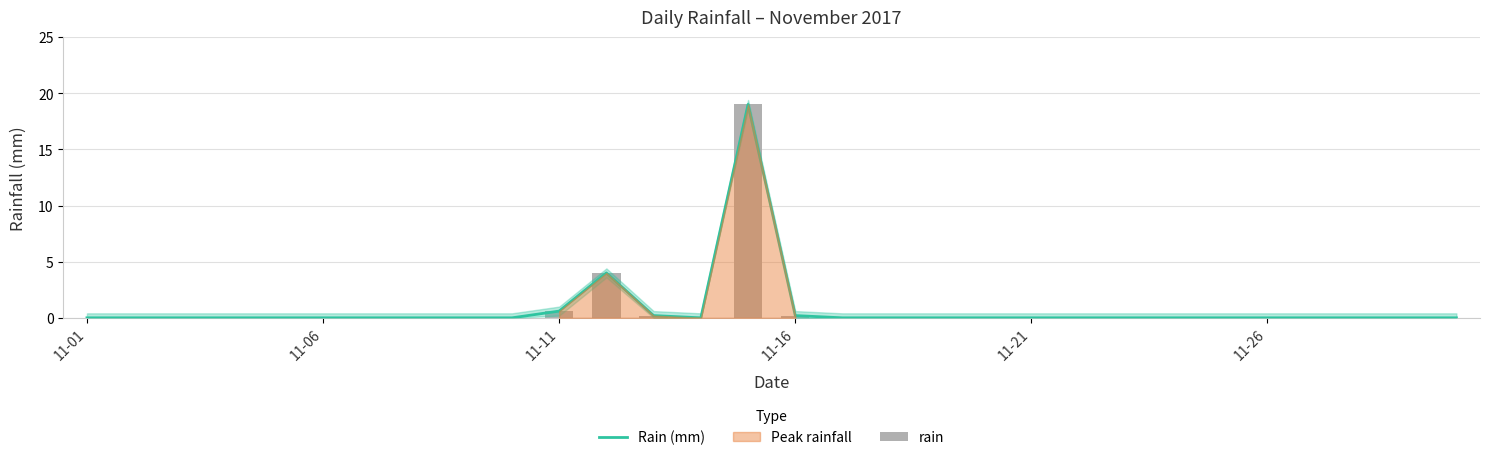

At how many categories does at least one series exceed 0?

5